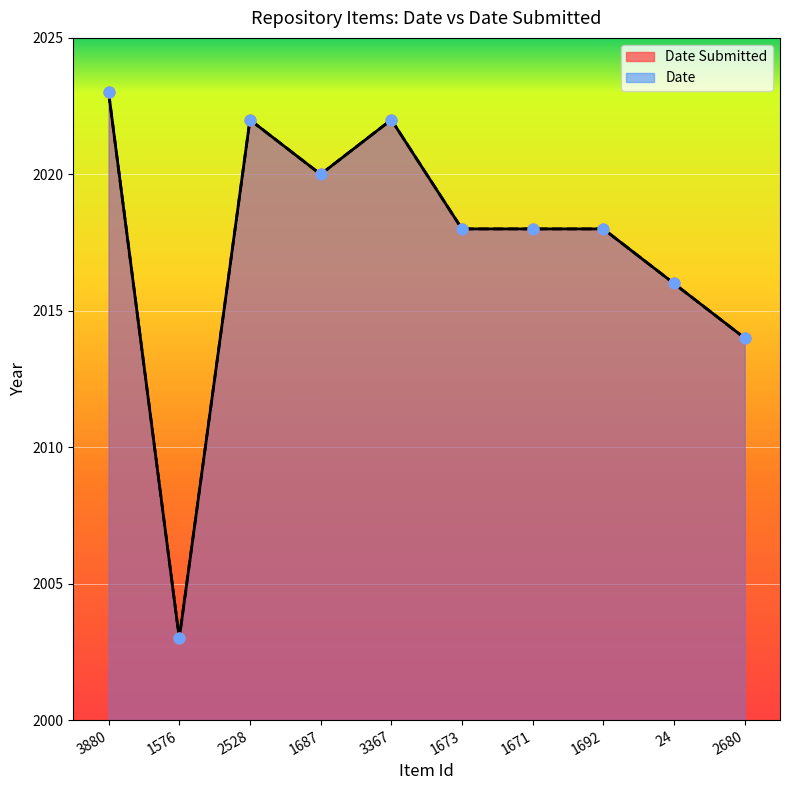

Is the value of Date at 2680 greater than the value of Date Submitted at 3880?

No